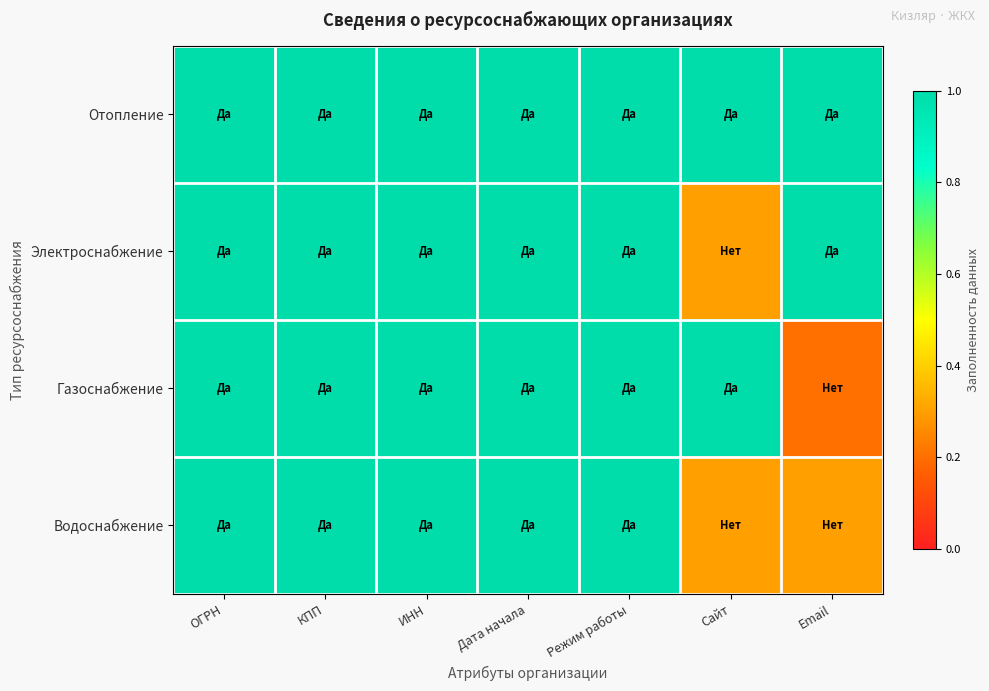

Reading right to left, transcribe all the data shown in this chart.

Отопление: Email=1.0	Сайт=1.0	Режим работы=1.0	Дата начала=1.0	ИНН=1.0	КПП=1.0	ОГРН=1.0
Электроснабжение: Email=1.0	Сайт=0.3	Режим работы=1.0	Дата начала=1.0	ИНН=1.0	КПП=1.0	ОГРН=1.0
Газоснабжение: Email=0.2	Сайт=1.0	Режим работы=1.0	Дата начала=1.0	ИНН=1.0	КПП=1.0	ОГРН=1.0
Водоснабжение: Email=0.3	Сайт=0.3	Режим работы=1.0	Дата начала=1.0	ИНН=1.0	КПП=1.0	ОГРН=1.0